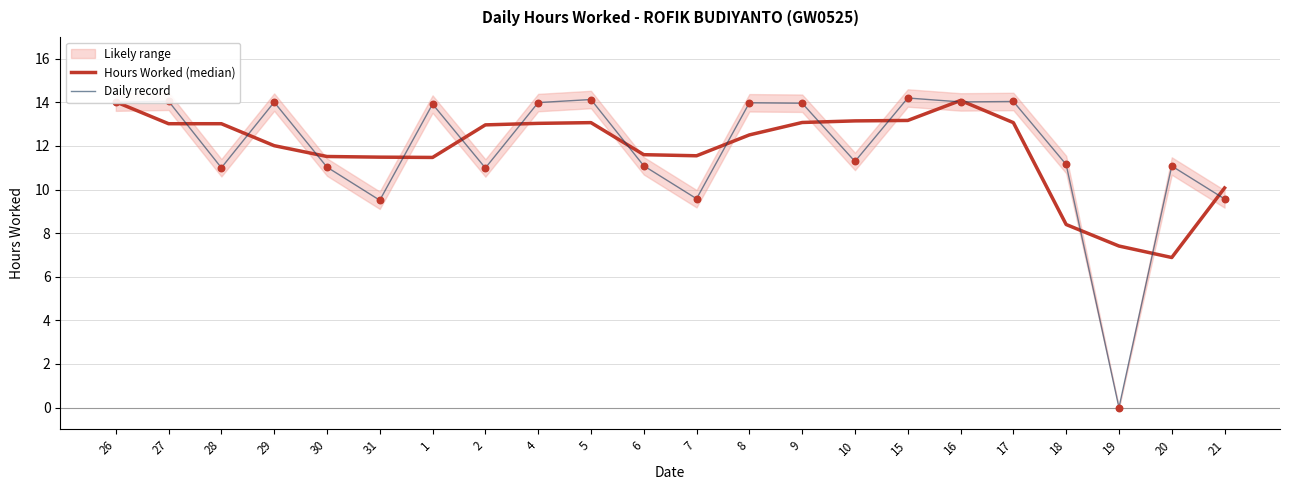

Is it true that Daily record equals 11.1 at 6?

True